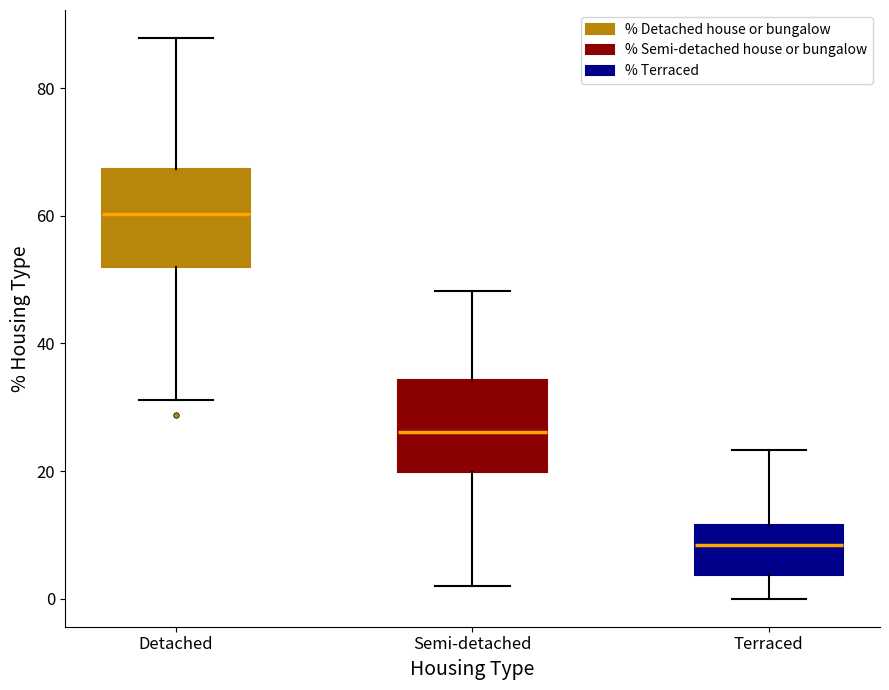

Which box's median line is the lowest?

Terraced